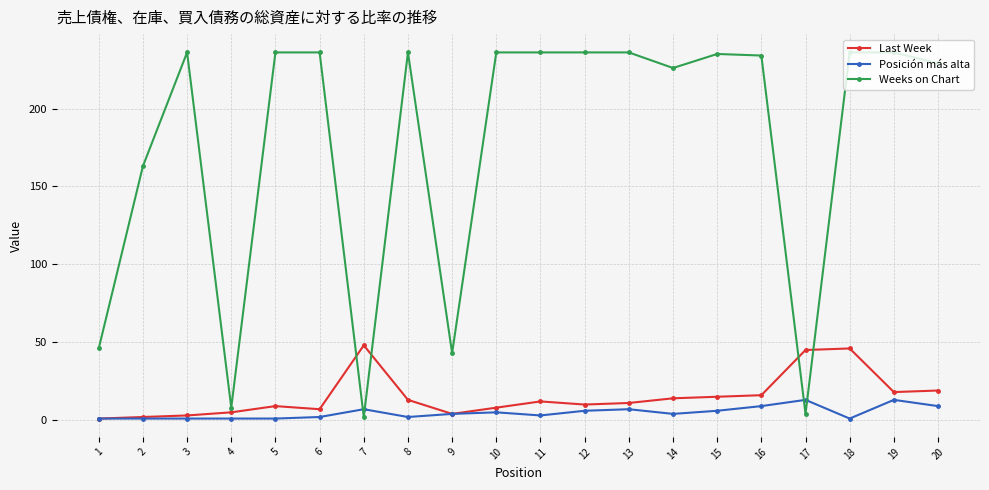

True or false: Weeks on Chart has more than 2 interior local peaks.

True